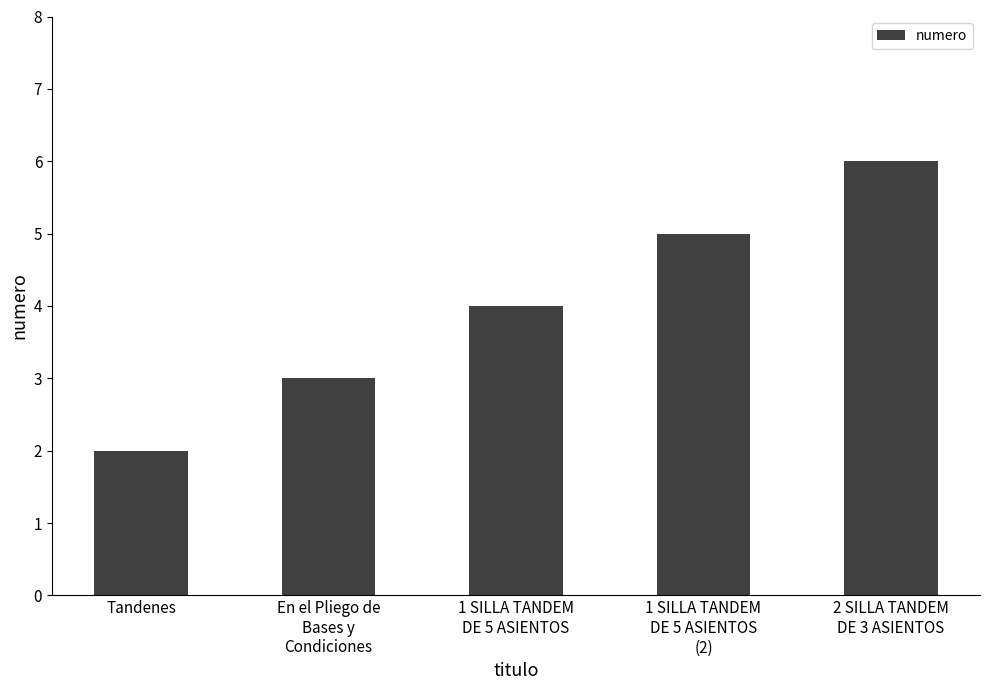

Reading right to left, transcribe all the data shown in this chart.

2 SILLA TANDEM
DE 3 ASIENTOS=6	1 SILLA TANDEM
DE 5 ASIENTOS
(2)=5	1 SILLA TANDEM
DE 5 ASIENTOS=4	En el Pliego de
Bases y
Condiciones=3	Tandenes=2